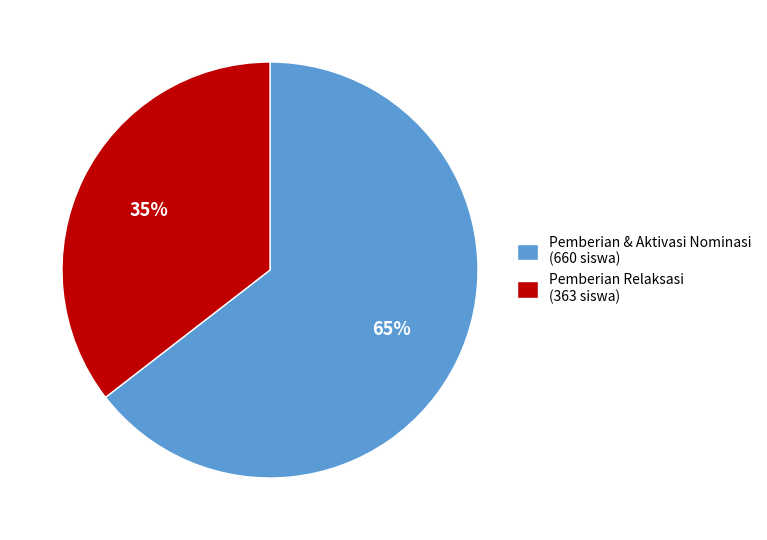

What is the smallest slice in the pie chart?

Pemberian Relaksasi (363 siswa)